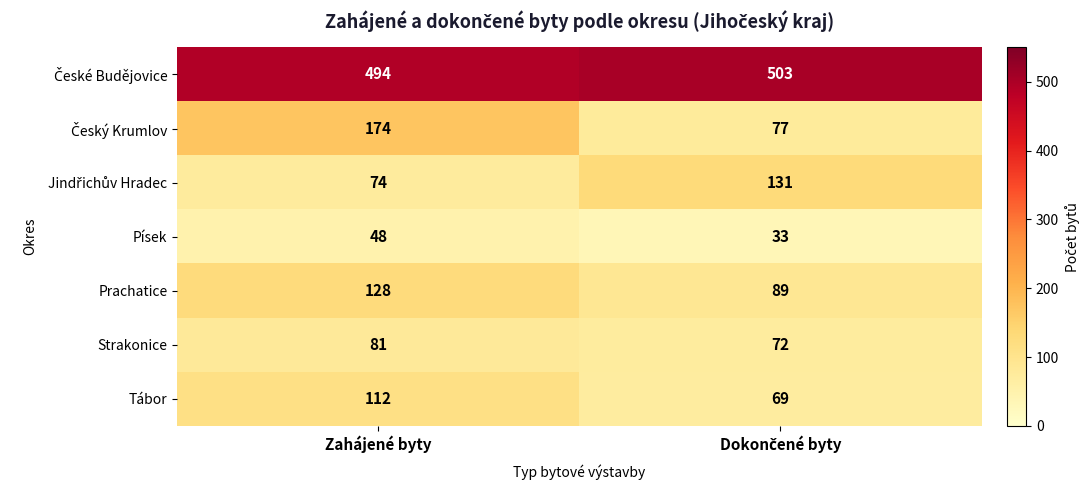

What is the sum of all Písek values?

81